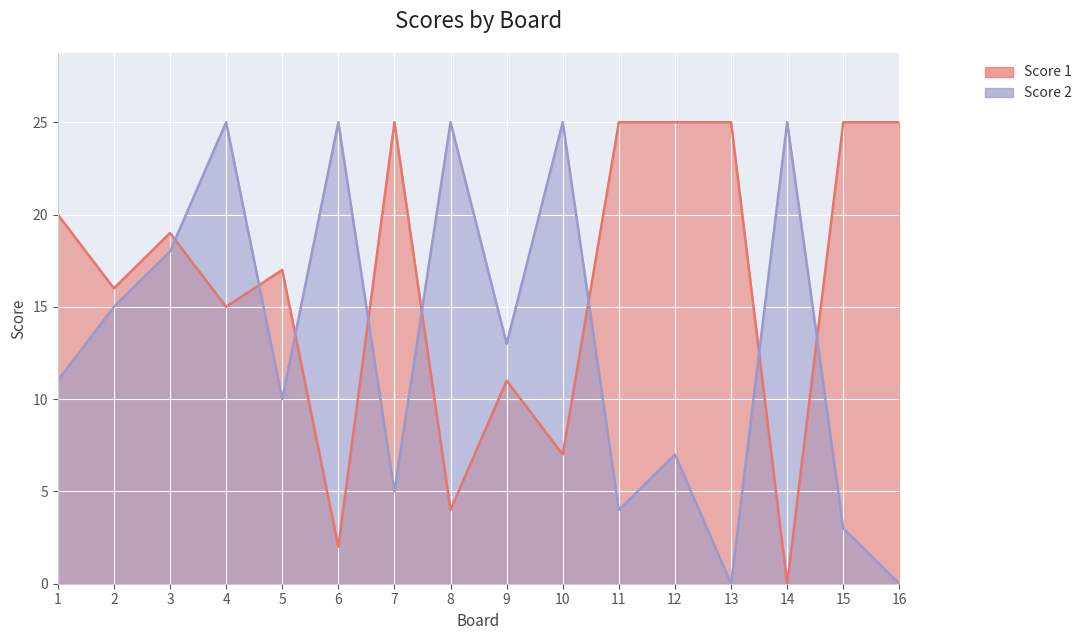

What is the highest value of the Score 1 series?

25